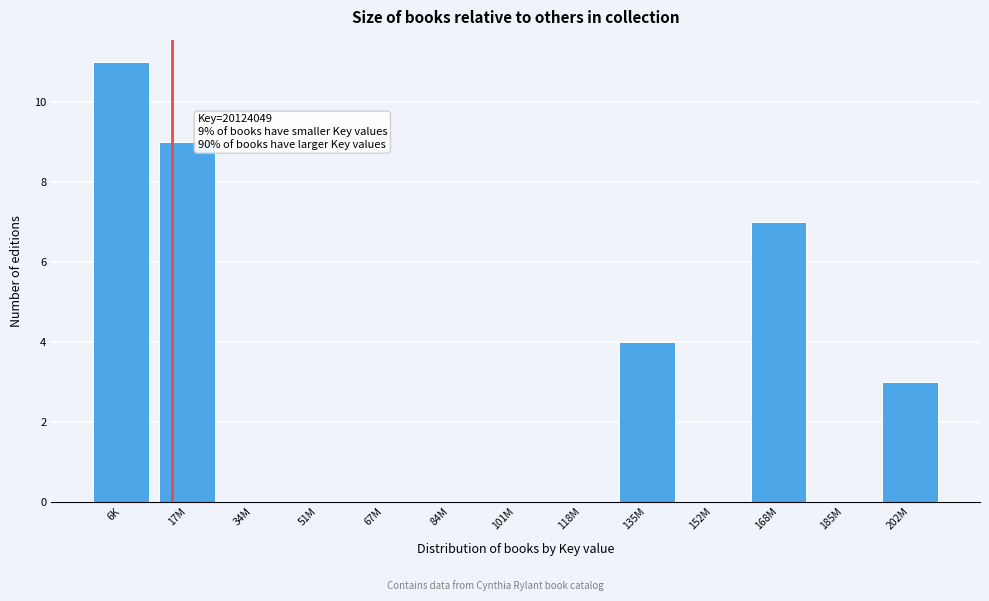

Reading left to right, what are all the values shown in this chart?

6K=11	17M=9	34M=0	51M=0	67M=0	84M=0	101M=0	118M=0	135M=4	152M=0	168M=7	185M=0	202M=3